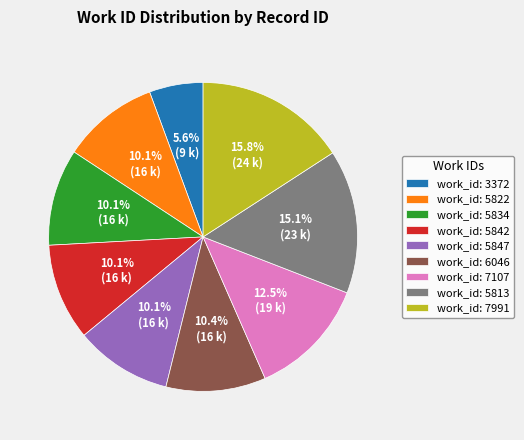

What percentage is NOT represented by work_id: 5813?

84.9%